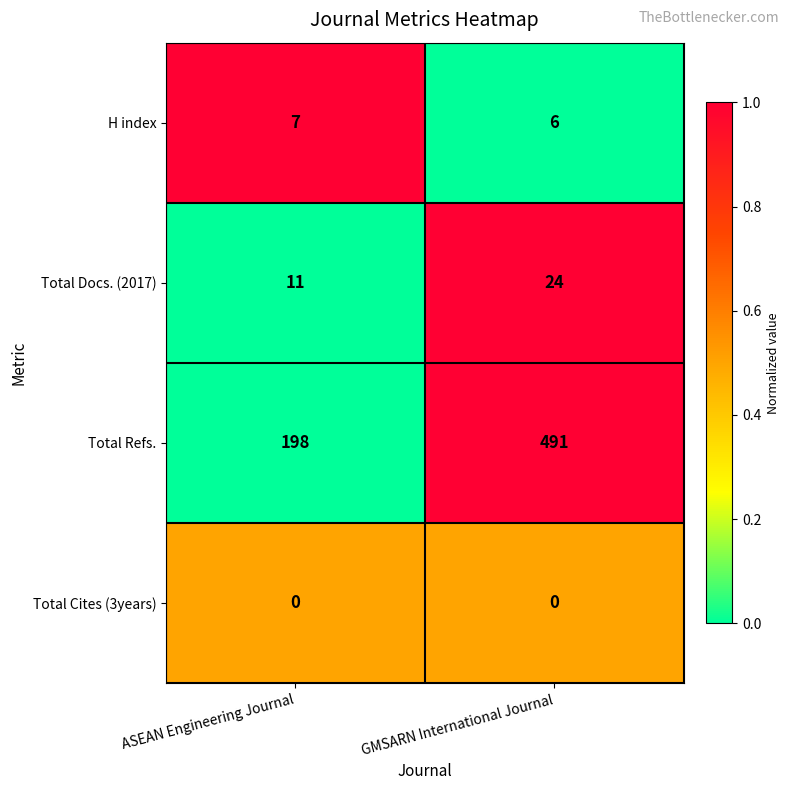

Reading right to left, list all the values displayed in this chart.

H index: GMSARN International Journal=6	ASEAN Engineering Journal=7
Total Docs. (2017): GMSARN International Journal=24	ASEAN Engineering Journal=11
Total Refs.: GMSARN International Journal=491	ASEAN Engineering Journal=198
Total Cites (3years): GMSARN International Journal=0	ASEAN Engineering Journal=0